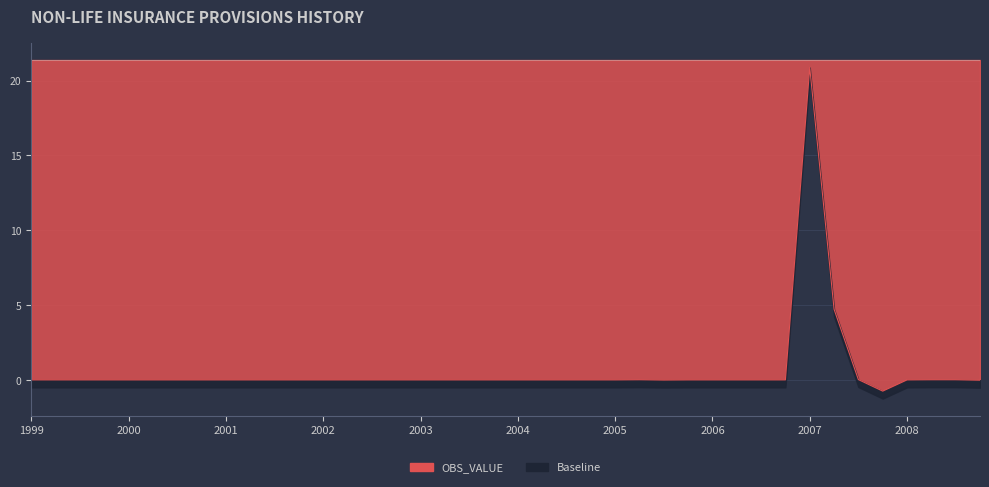

How many points are lower than both their immediate neighbors (excluding endpoints)?

4